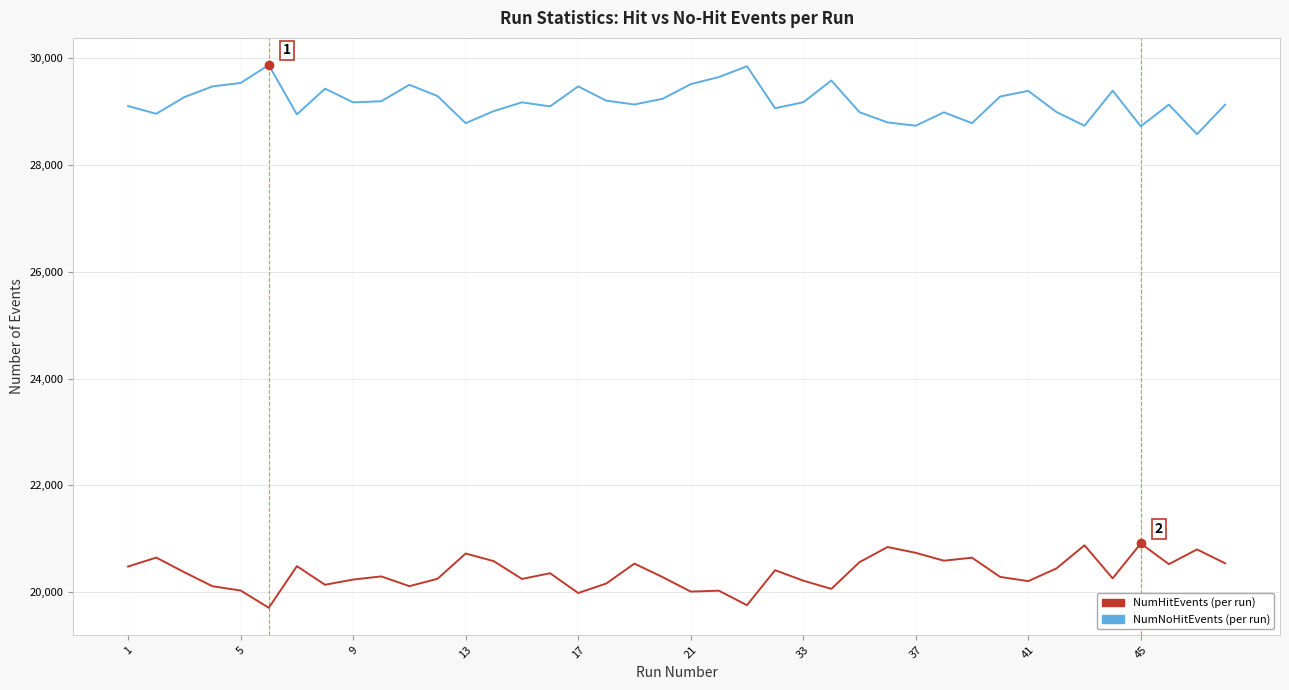

What is the maximum value shown in the chart?

29874